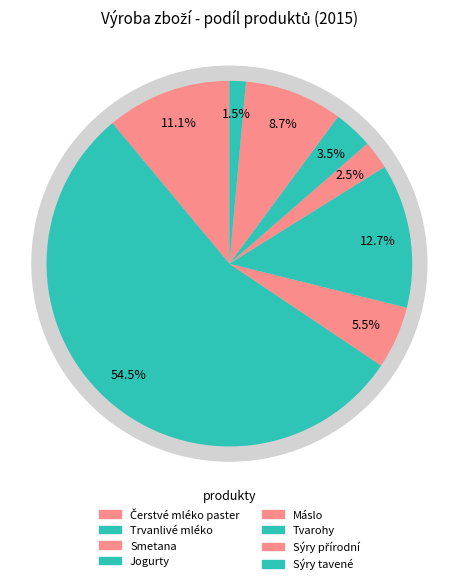

Count the number of slices in the pie.

8